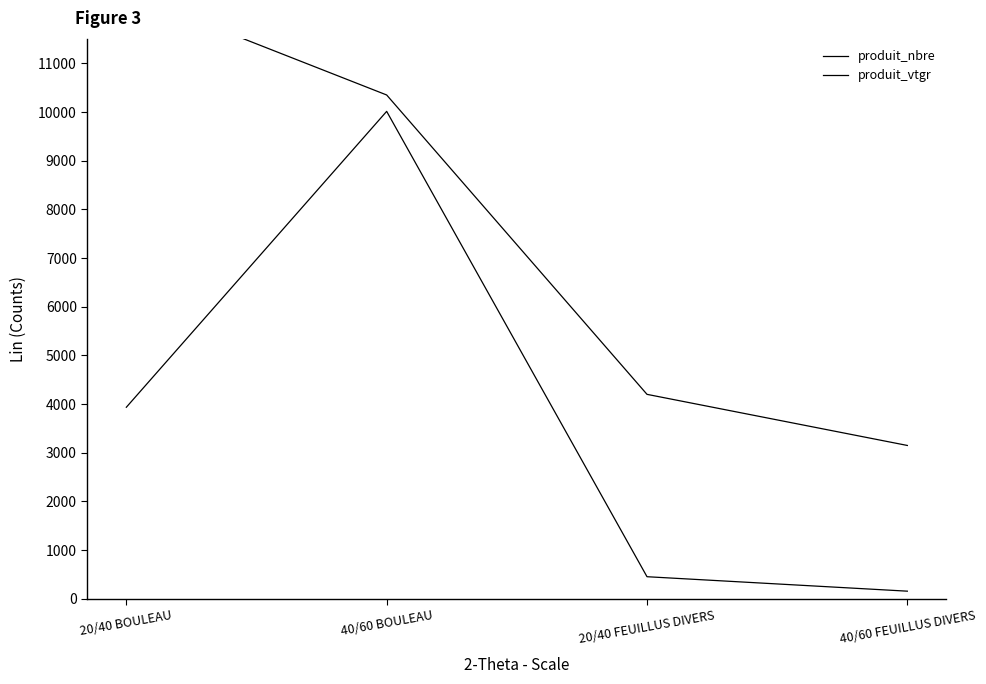

Reading left to right, list all the values displayed in this chart.

produit_nbre: 12450.0	10350.0	4200.0	3150.0
produit_vtgr: 3934.8	10013.4	453.6	156.6